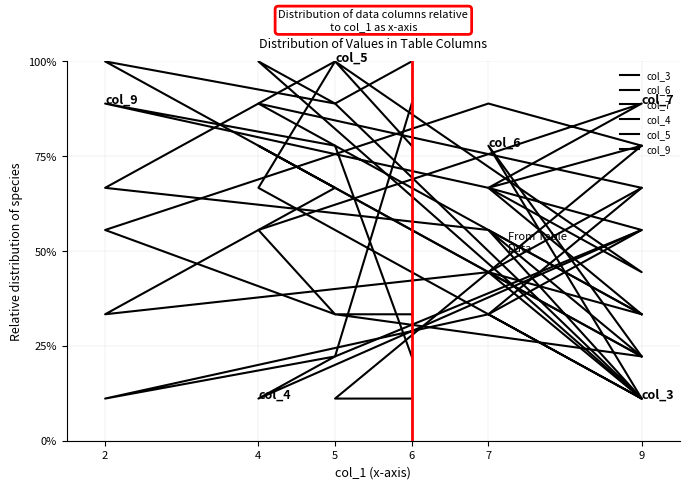

At which label is col_9 closest to 55?

7